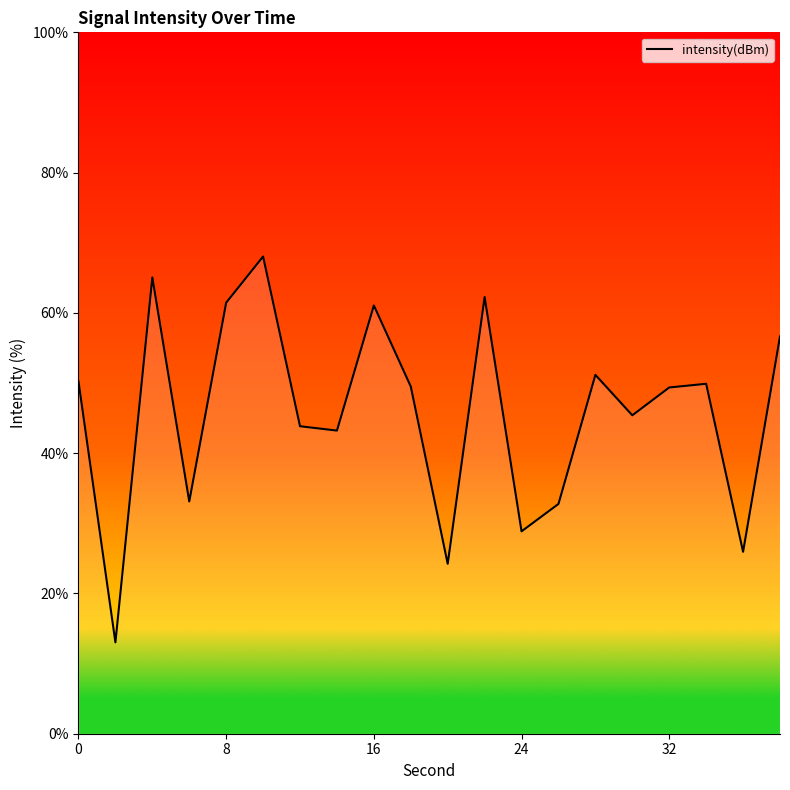

How many lines are shown in the chart?

1